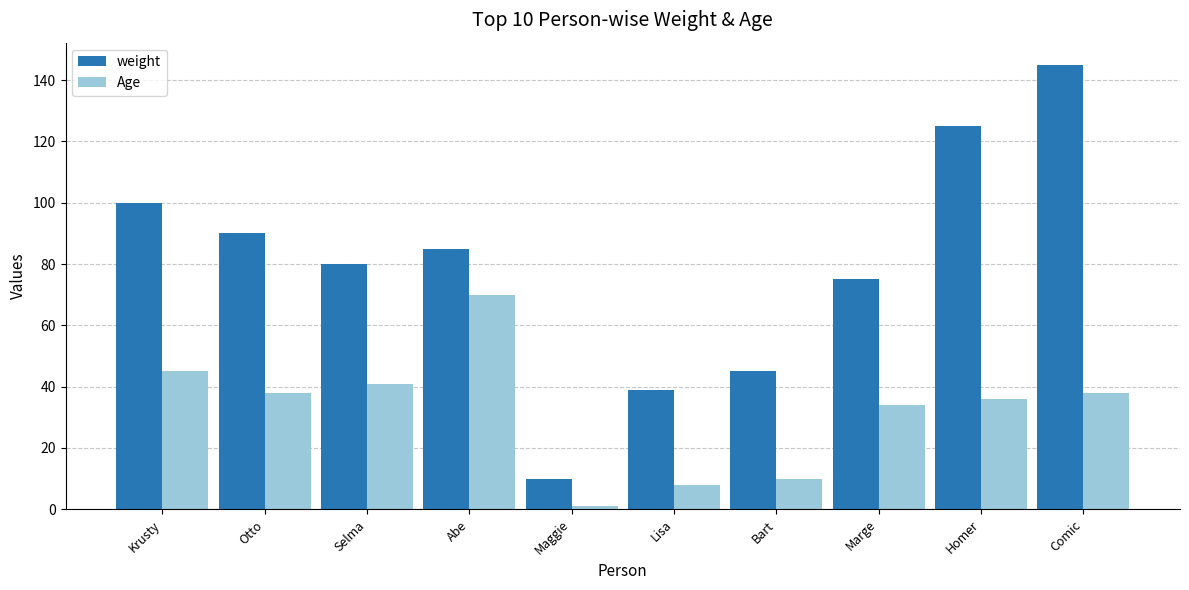

Which series has the largest range (max minus min)?

weight